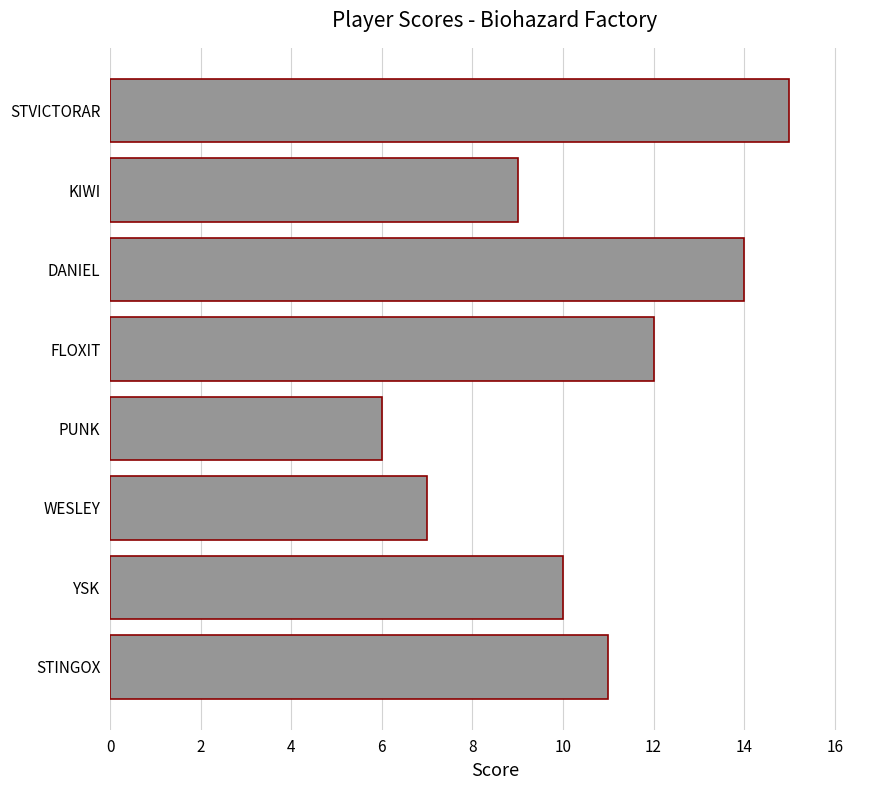

The value at PUNK is 6. True or false?

True